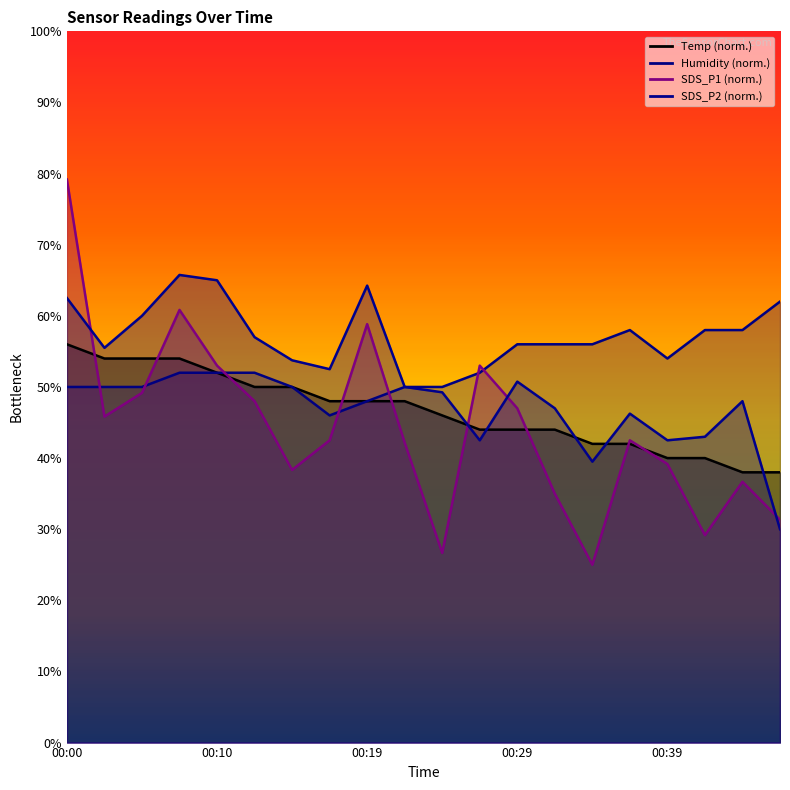

What is the total value across all series at 00:36?

188.7